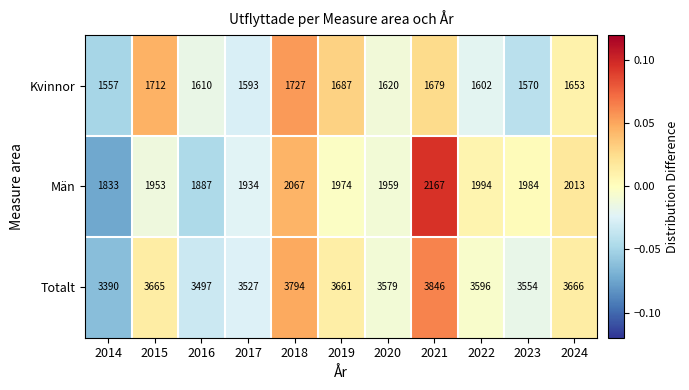

Where does the Totalt series first go above 3596?

2015